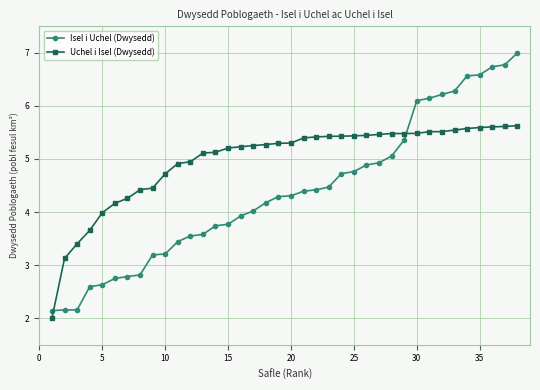

True or false: Isel i Uchel (Dwysedd) and Uchel i Isel (Dwysedd) intersect in this chart.

True